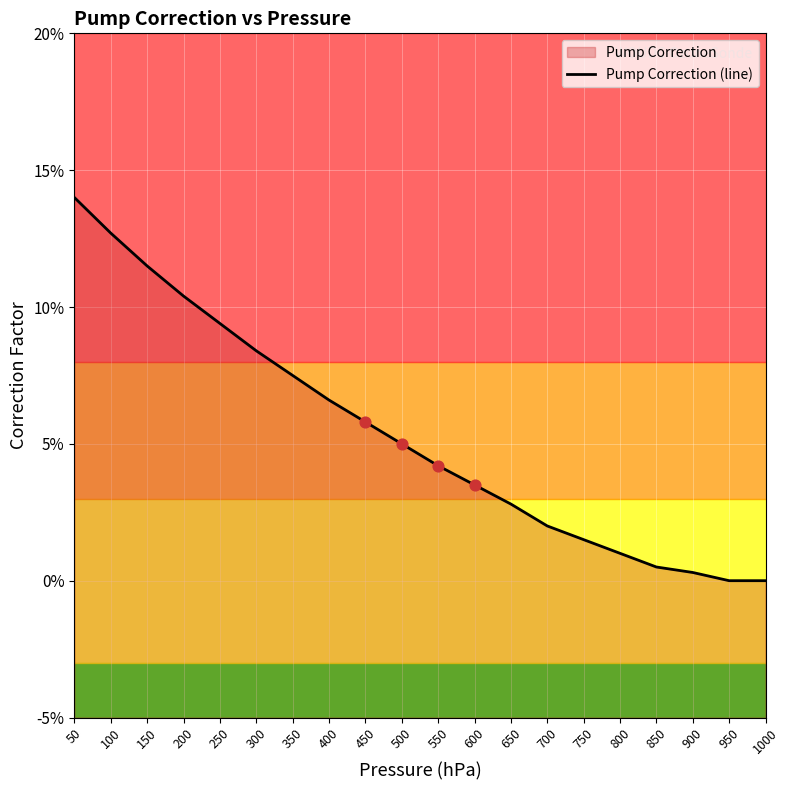

What is the change in value from 1000 to 150?

+0.1